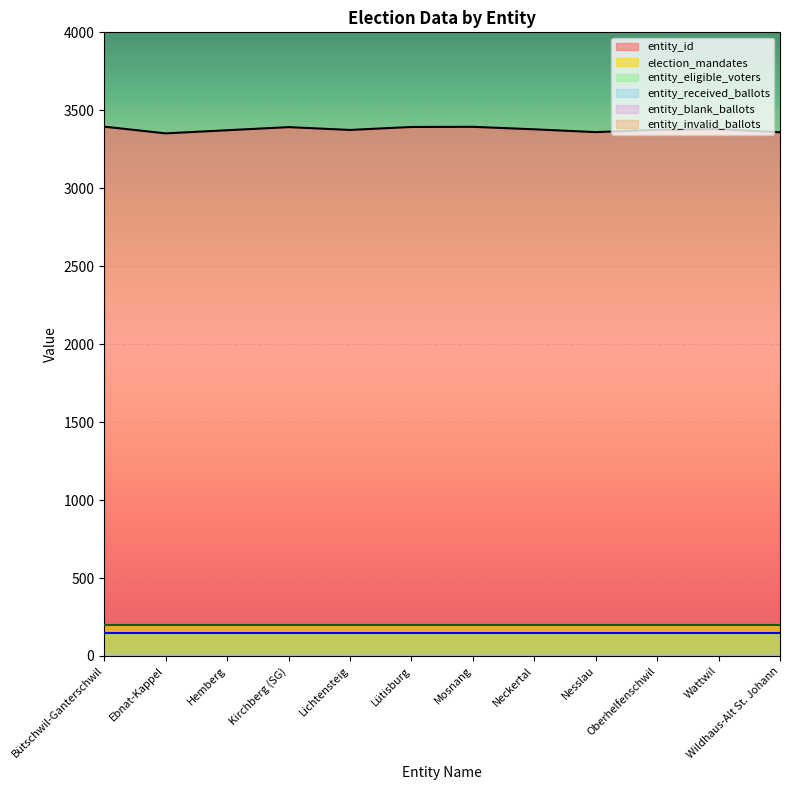

Rank the categories by election_mandates value from highest to lowest.

Bütschwil-Ganterschwil, Ebnat-Kappel, Hemberg, Kirchberg (SG), Lichtensteig, Lütisburg, Mosnang, Neckertal, Nesslau, Oberhelfenschwil, Wattwil, Wildhaus-Alt St. Johann